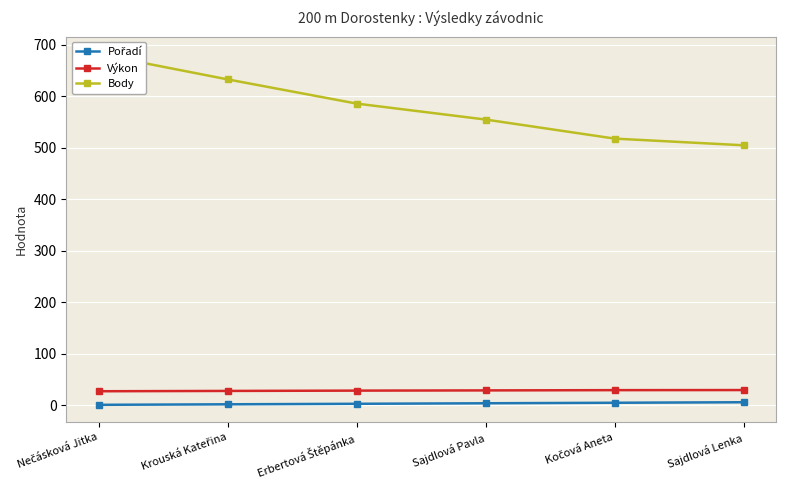

True or false: Pořadí and Body cross at least once.

False